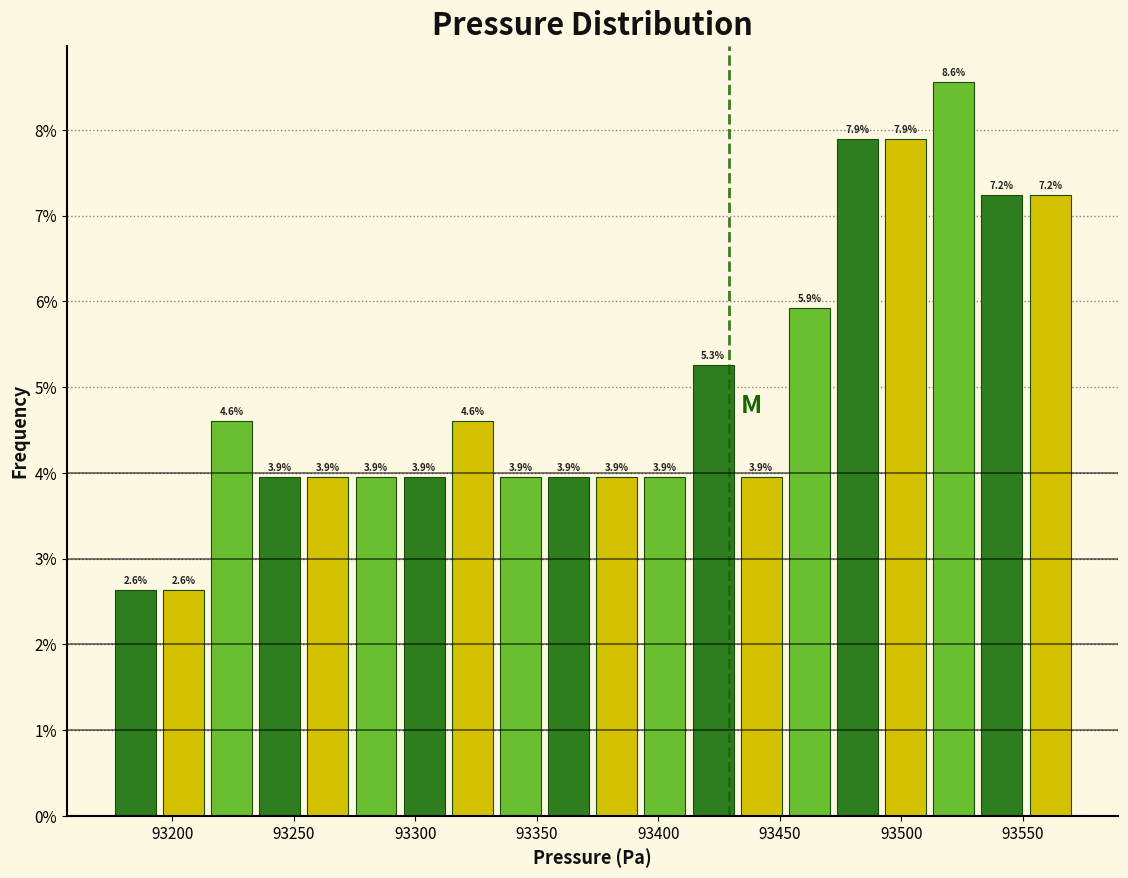

Around what value on the x-axis is the tallest bar? Give the approximate position of its centre, as read against the axis.

93520